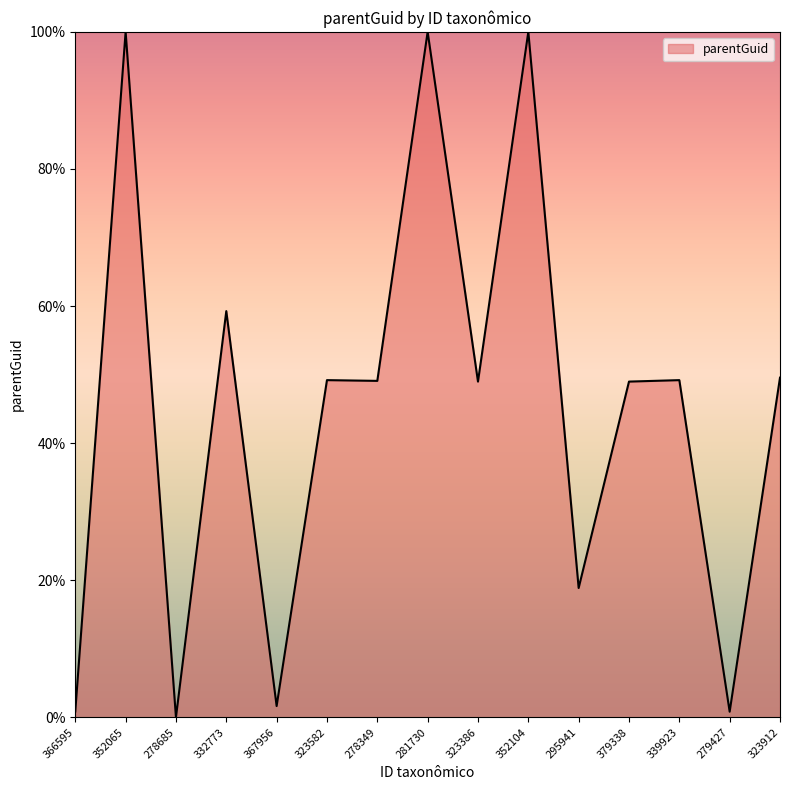

Does the chart have visible grid lines?

No